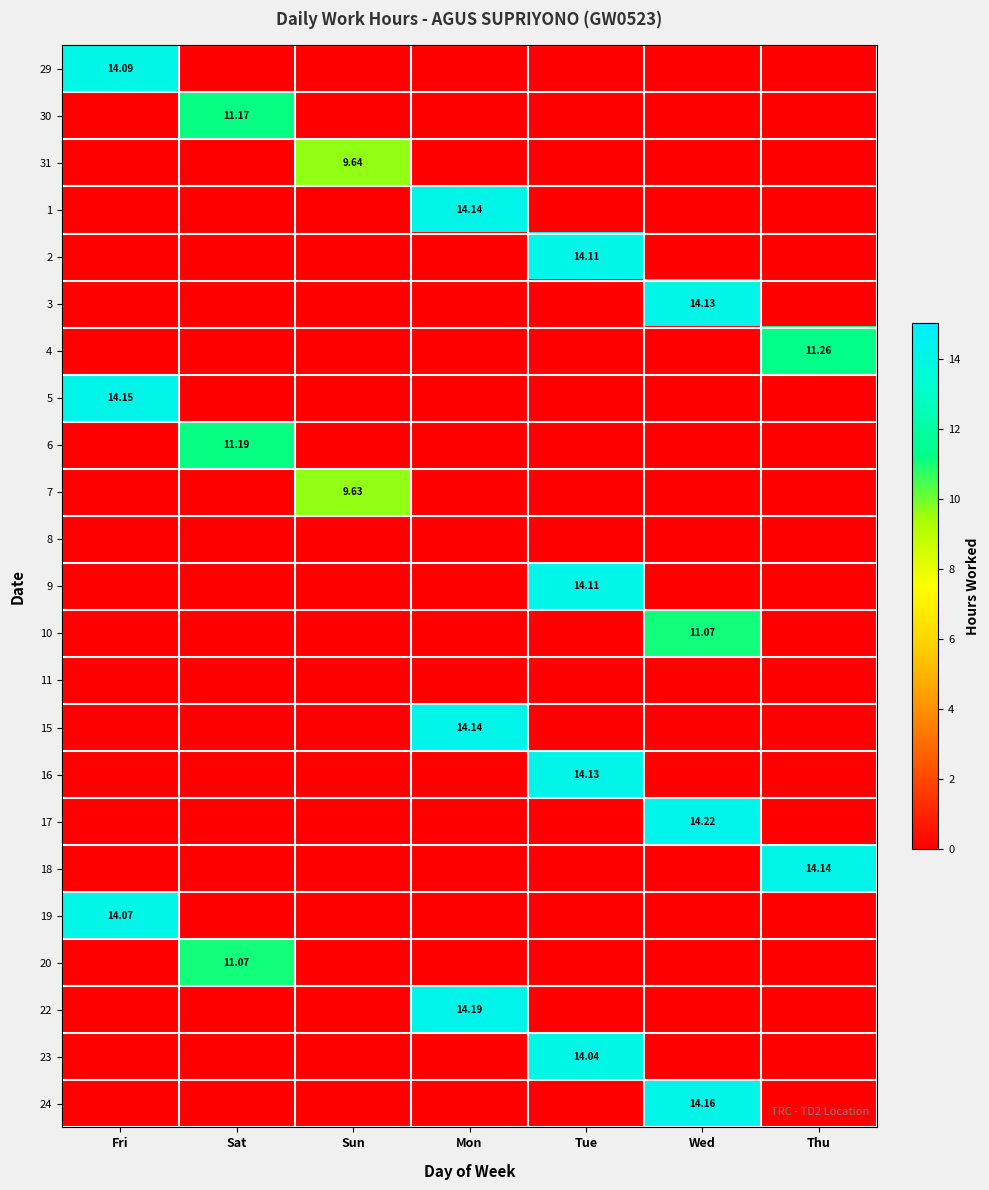

What is the sum of all 4 values?

11.3